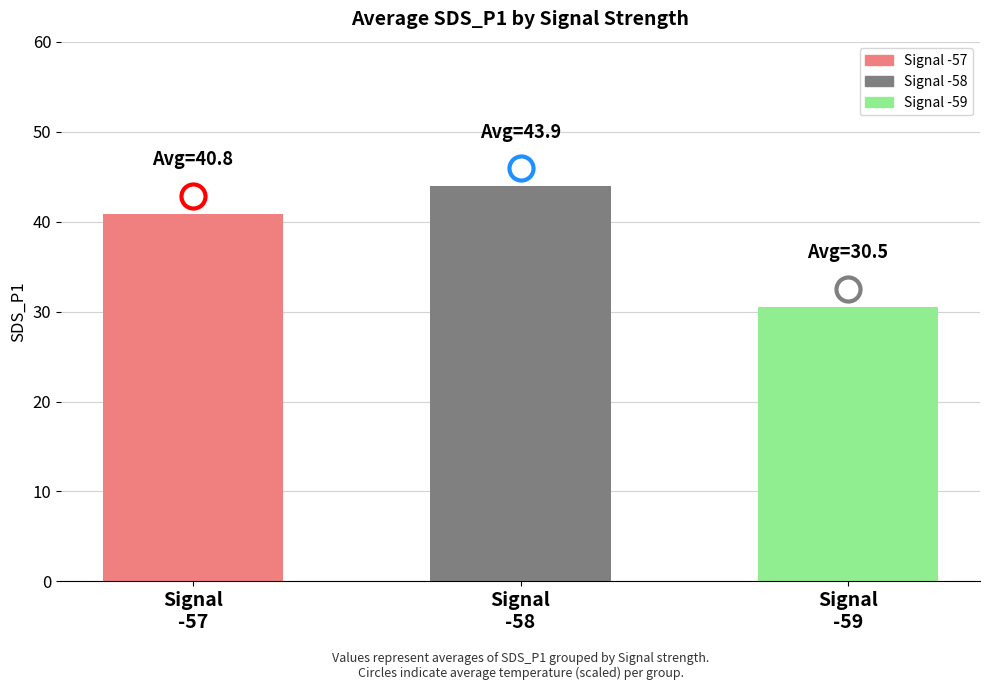

Approximately how many times larger is the value at Signal
-58 compared to Signal
-57?

1.1